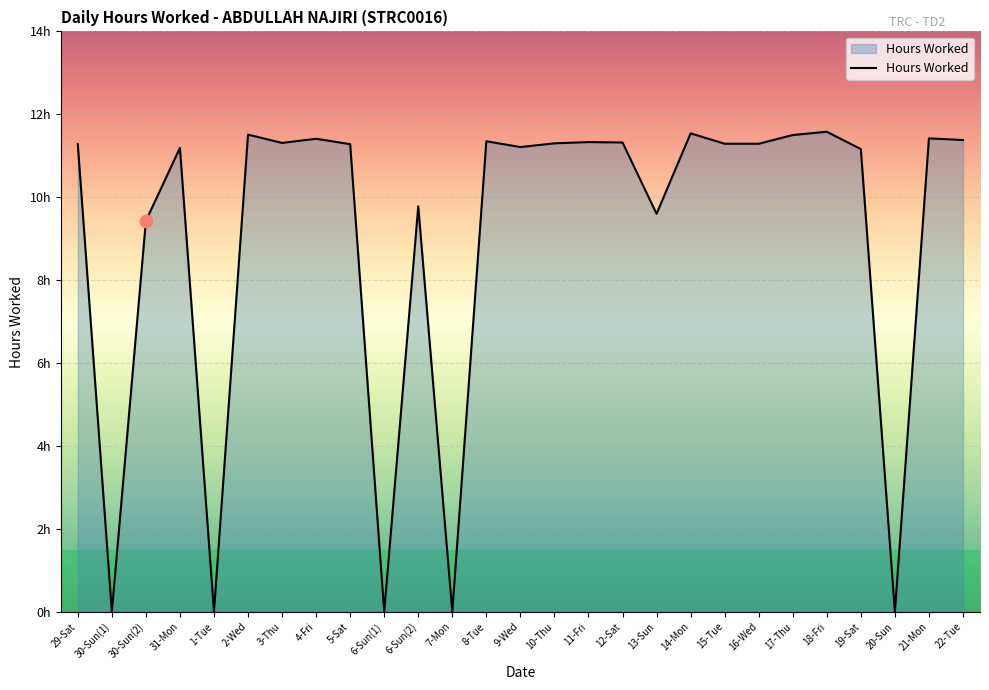

What is the change in value from 19-Sat to 22-Tue?

+0.2